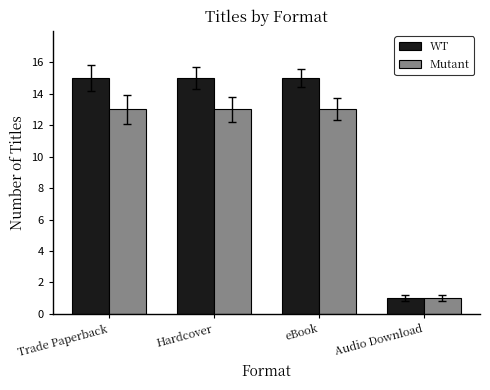

What is the label of the 2nd bar from the right?

eBook